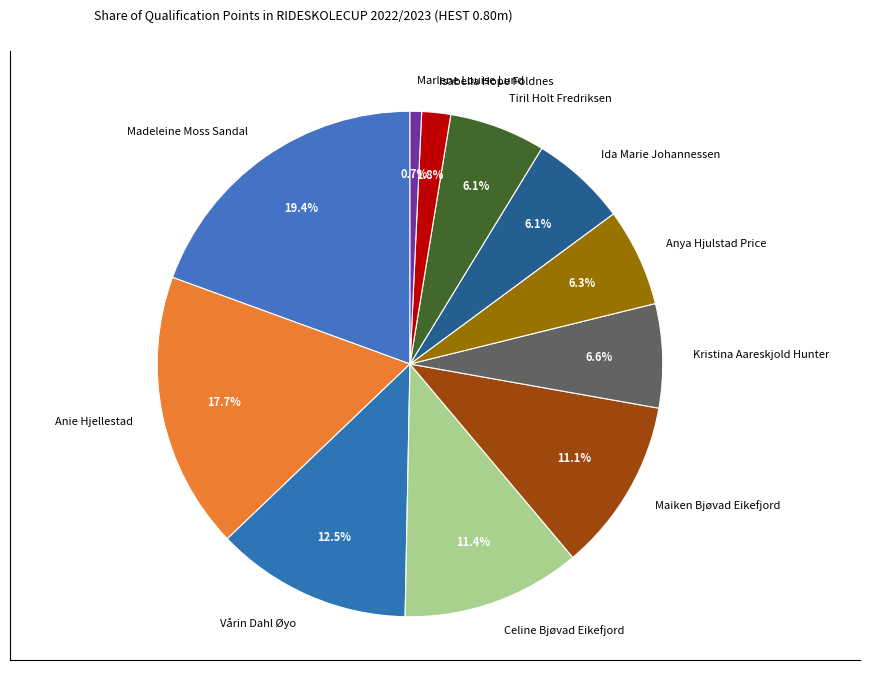

Count the number of slices in the pie.

11